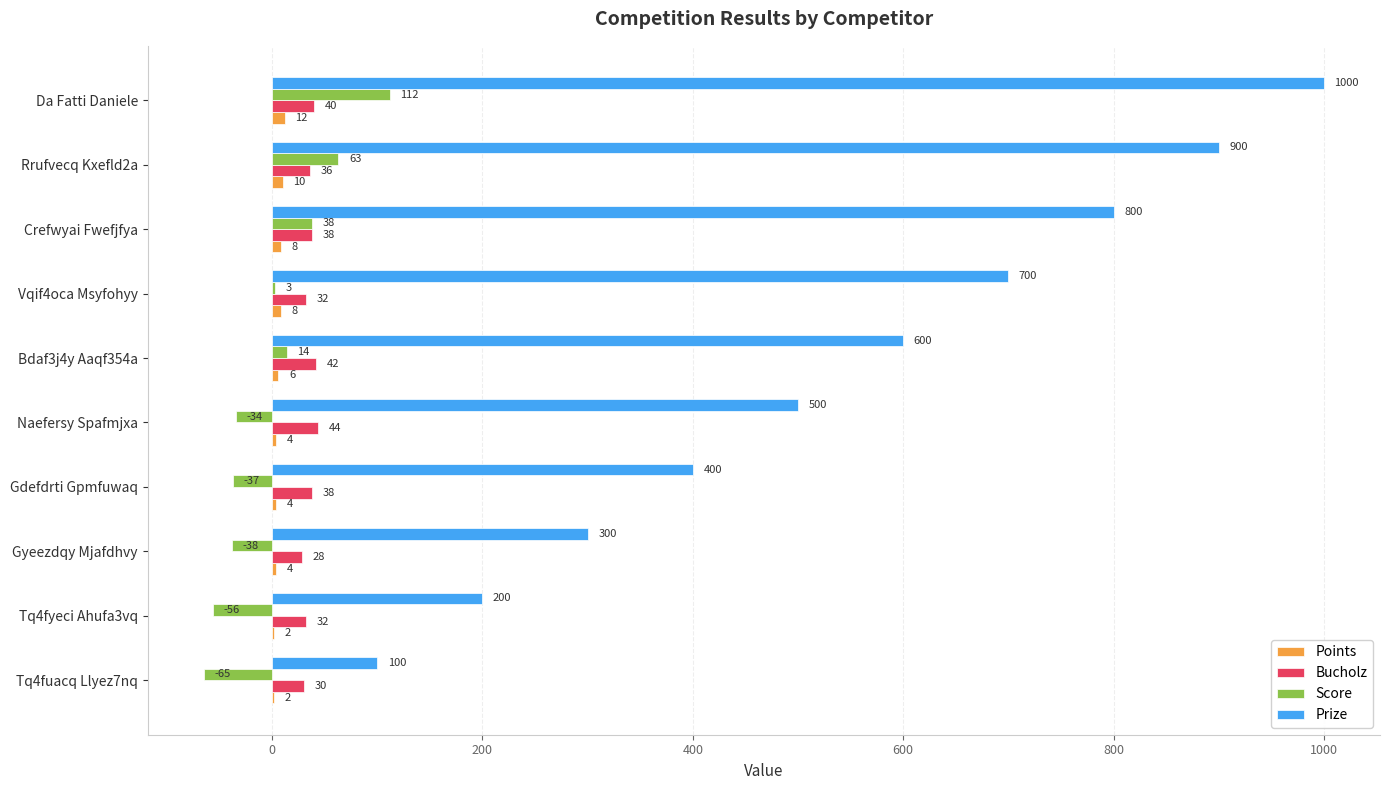

Is it true that Score equals 3 at Vqif4oca Msyfohyy?

True